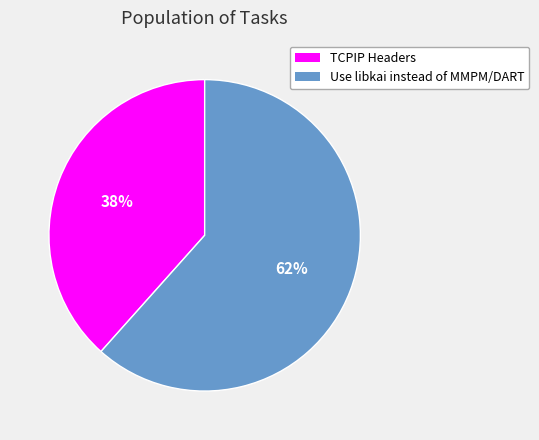

Count the number of slices in the pie.

2